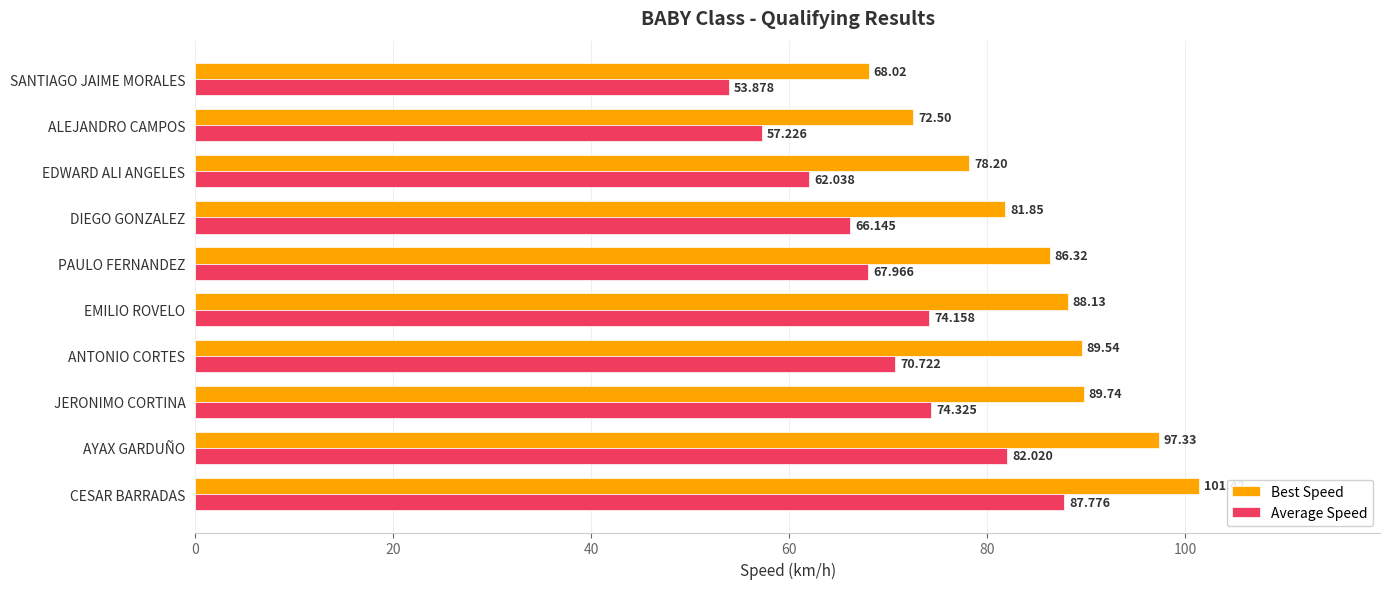

At how many categories does at least one series exceed 56?

10